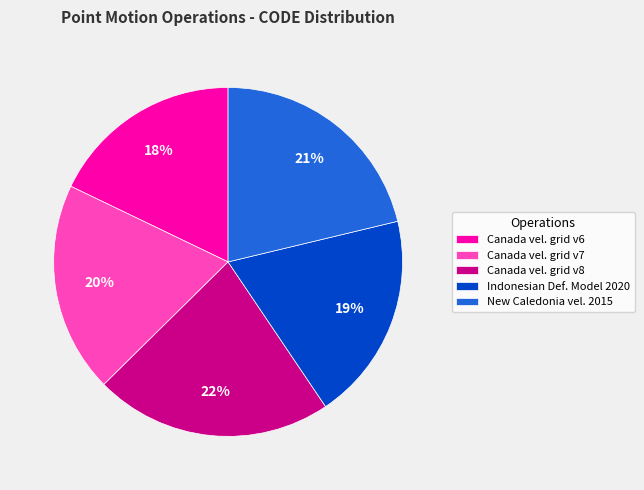

What percentage is the Indonesian Def. Model 2020 slice, to the nearest percent?

19%